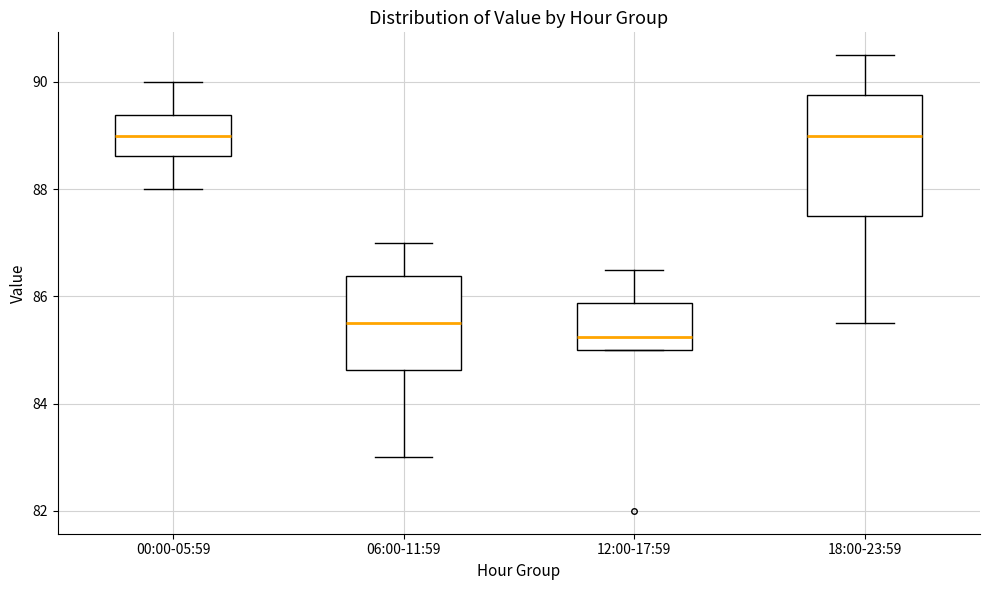

Comparing the boxes themselves (not the whiskers), which one is the tallest?

18:00-23:59